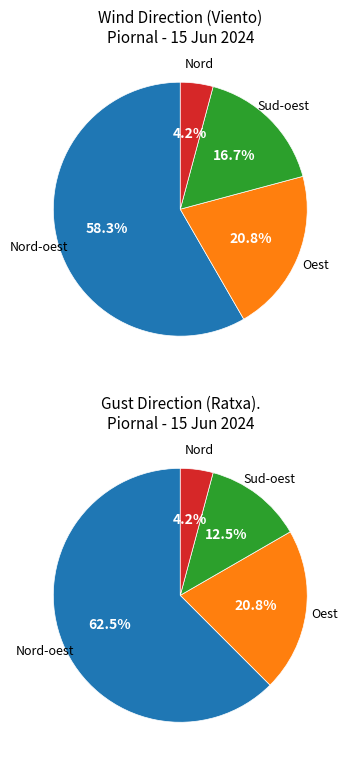

The Nord slice represents 1% of the pie. True or false?

False